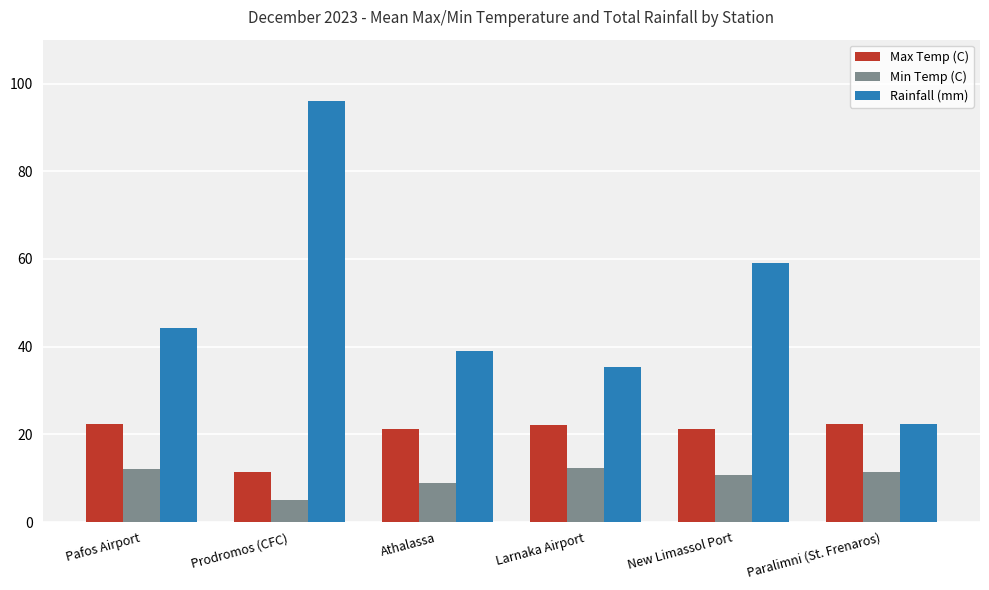

What is the difference between the maximum and second lowest values in the Max Temp (C) series?

1.2